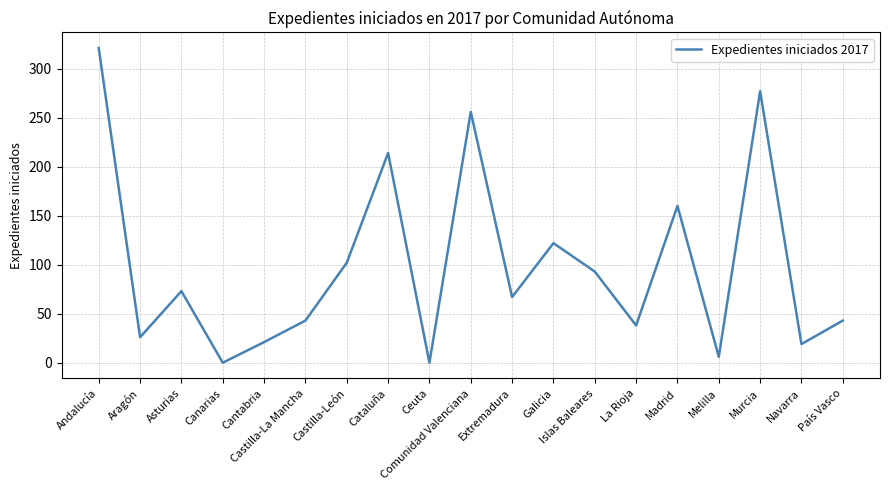

The chart shows a value of 316 at Cataluña. True or false?

False